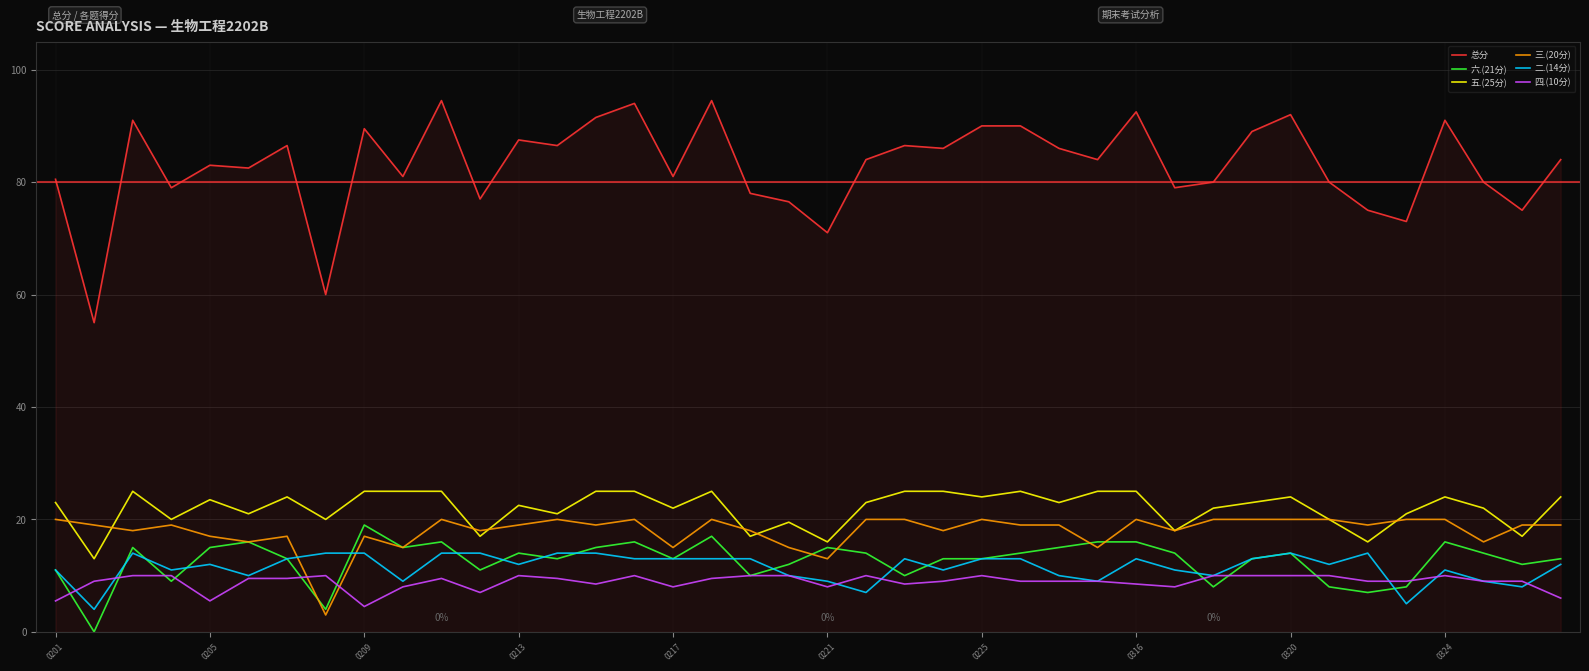

What is the lowest value of the 总分 series?

55.0